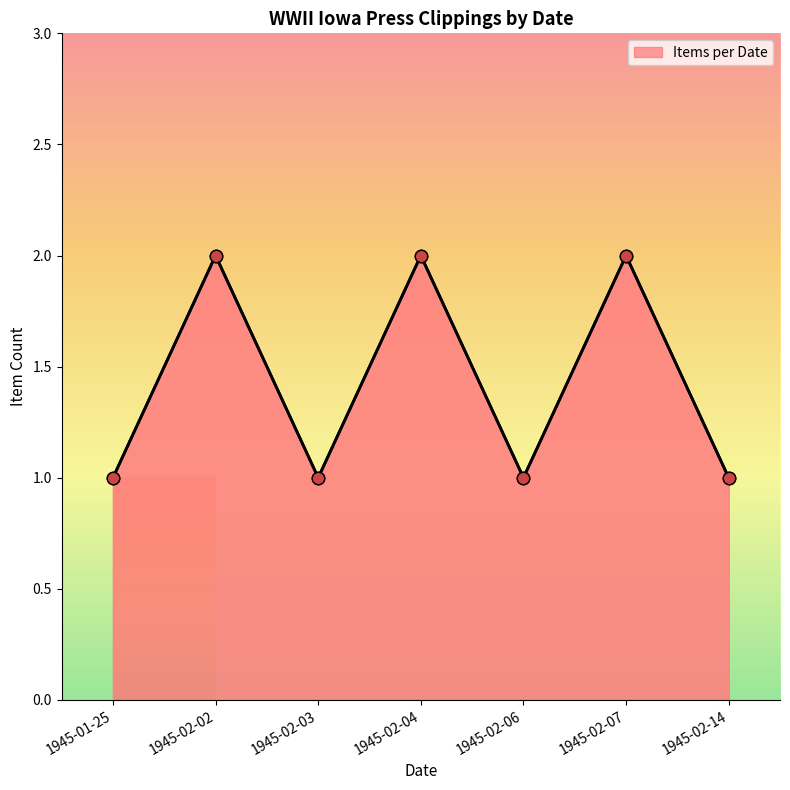

Approximately how many times larger is the value at 1945-02-04 compared to 1945-01-25?

2.0